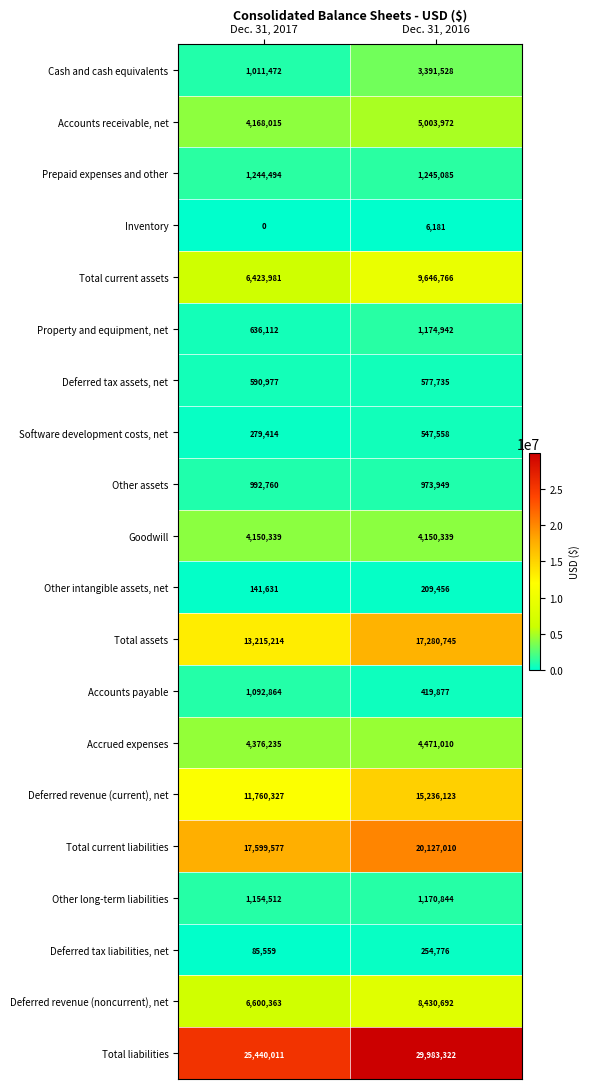

Which series changed the most between Dec. 31, 2017 and Dec. 31, 2016?

Total liabilities